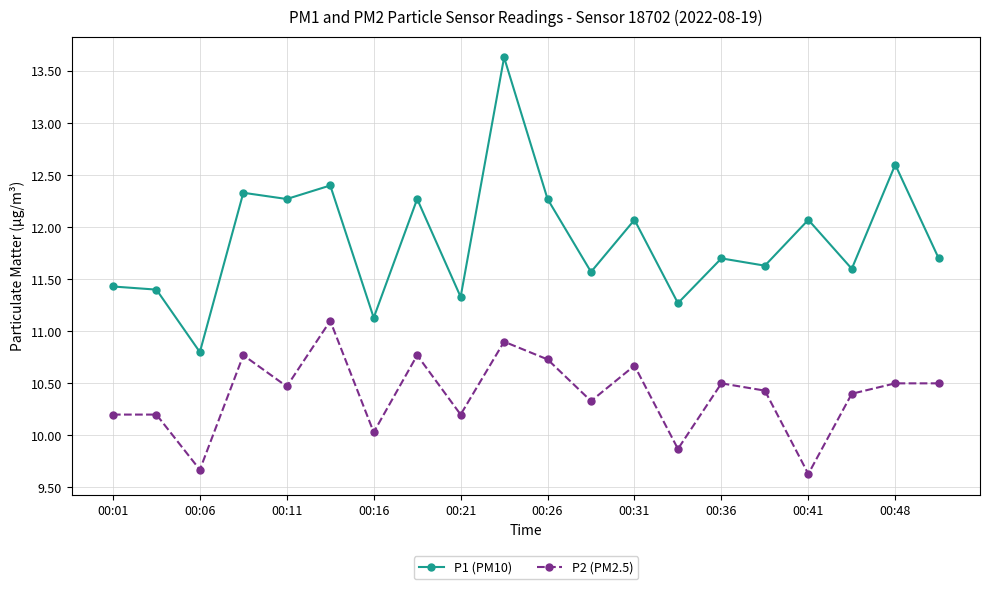

Which series has the largest range (max minus min)?

P1 (PM10)